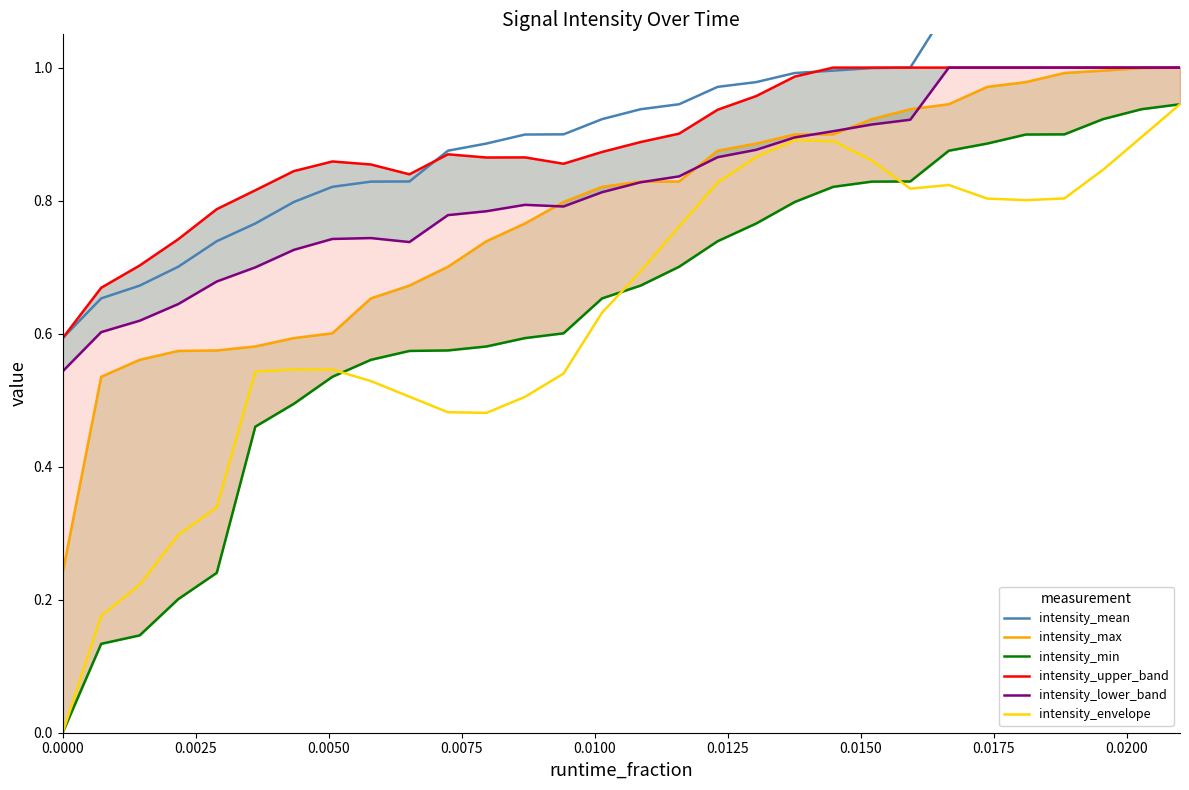

What is the difference between the second highest and second lowest values in the intensity_min series?

0.8